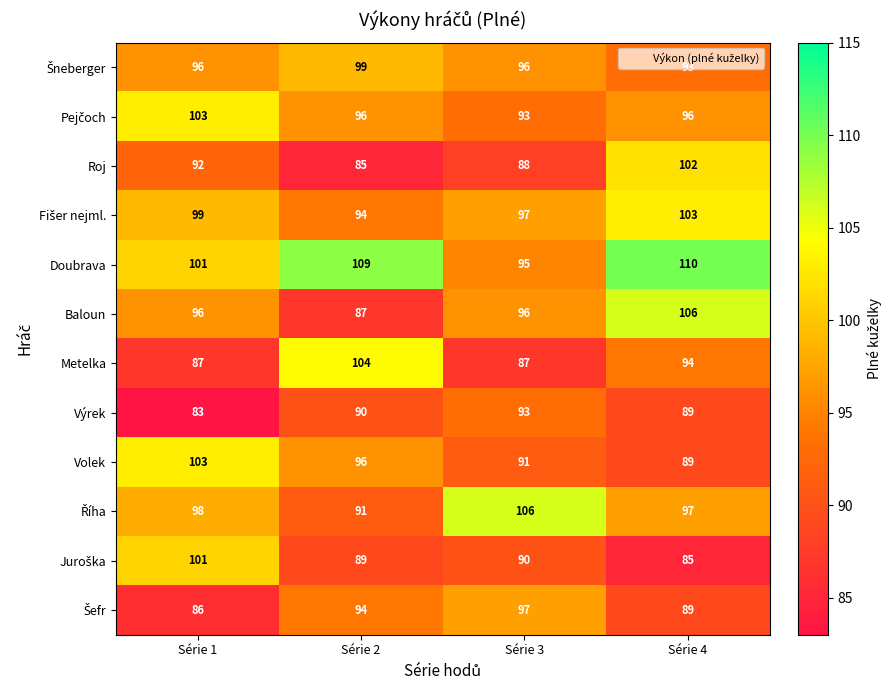

What is the spread (max minus min) of values at Série 4?

25